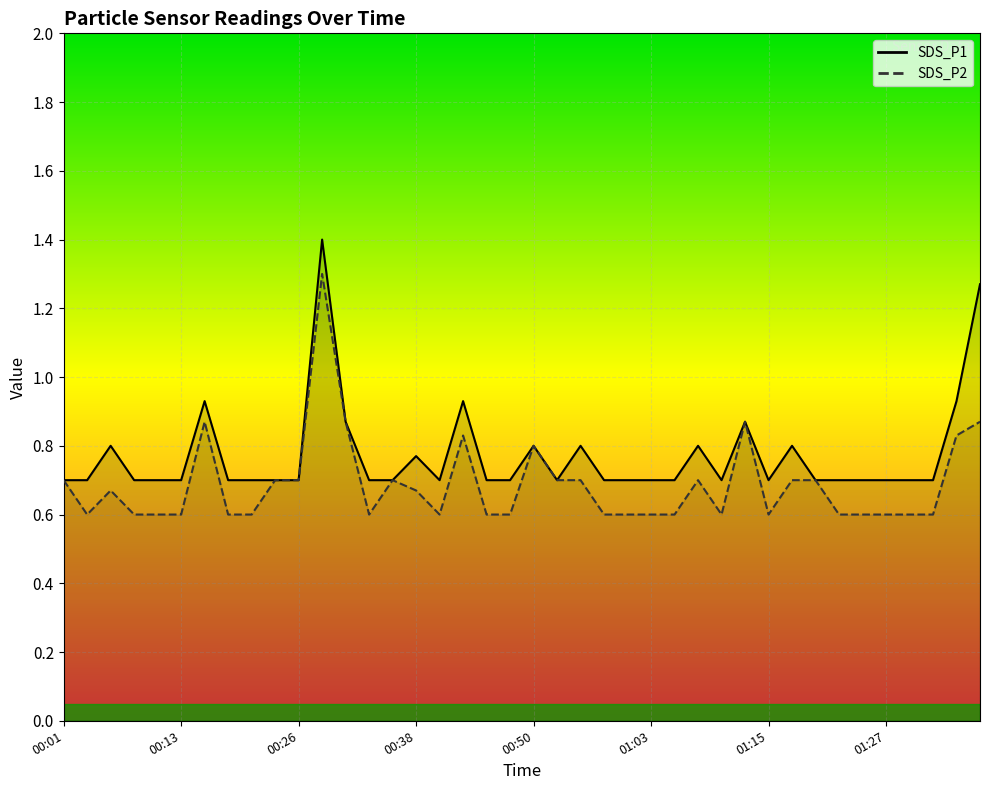

In SDS_P1, how many points are higher than both neighbors (excluding endpoints)?

10